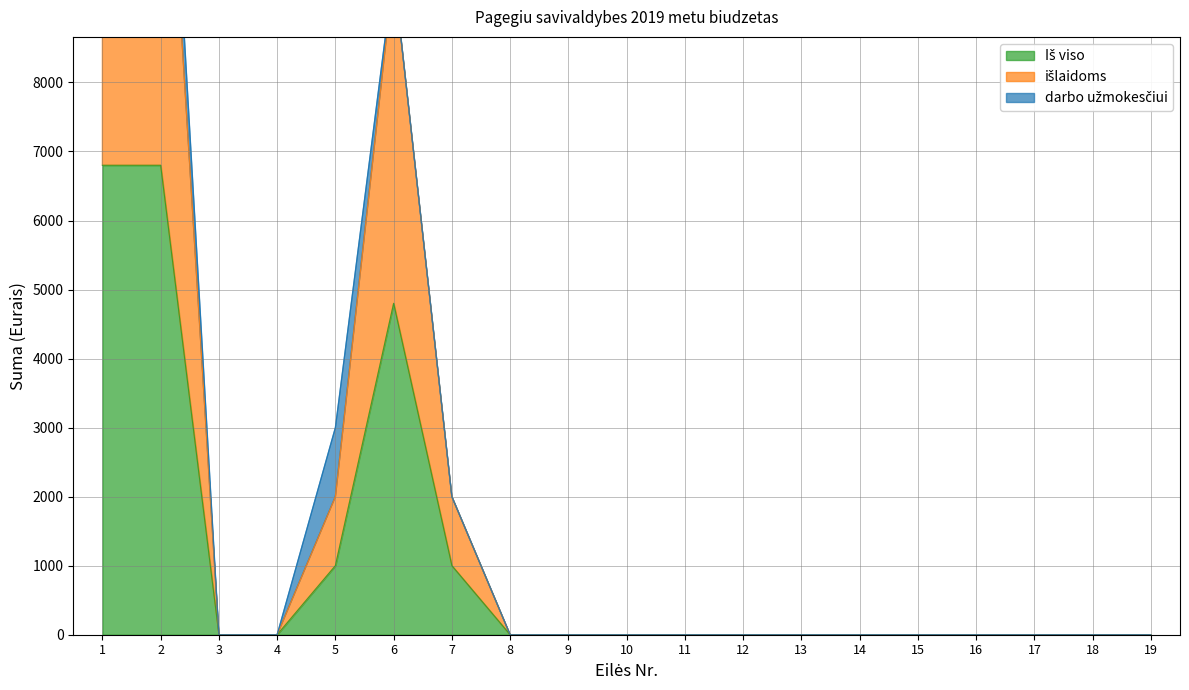

How many values in išlaidoms are above zero?

5